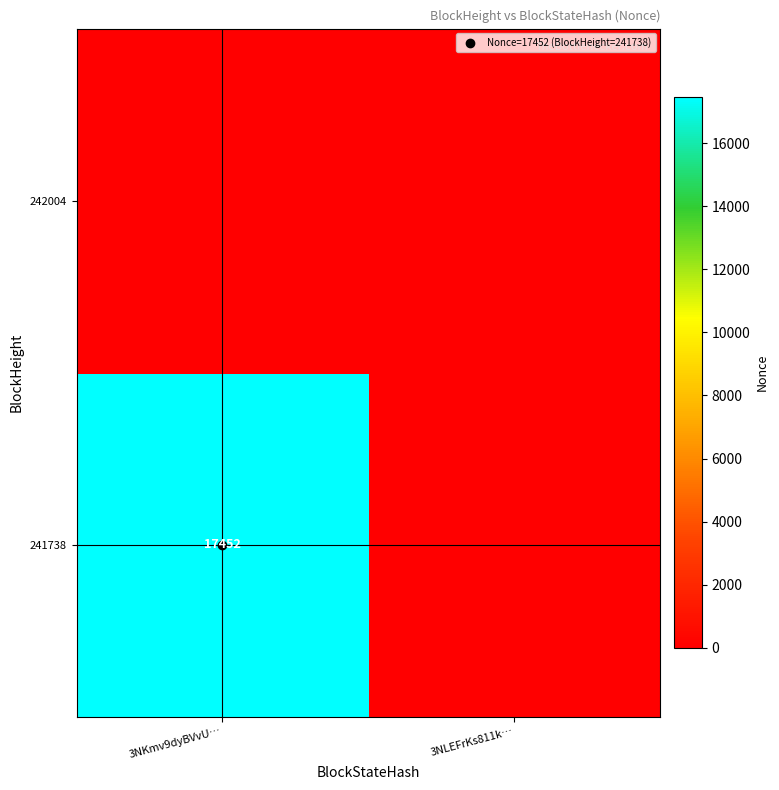

At how many categories does at least one series exceed 1565?

1